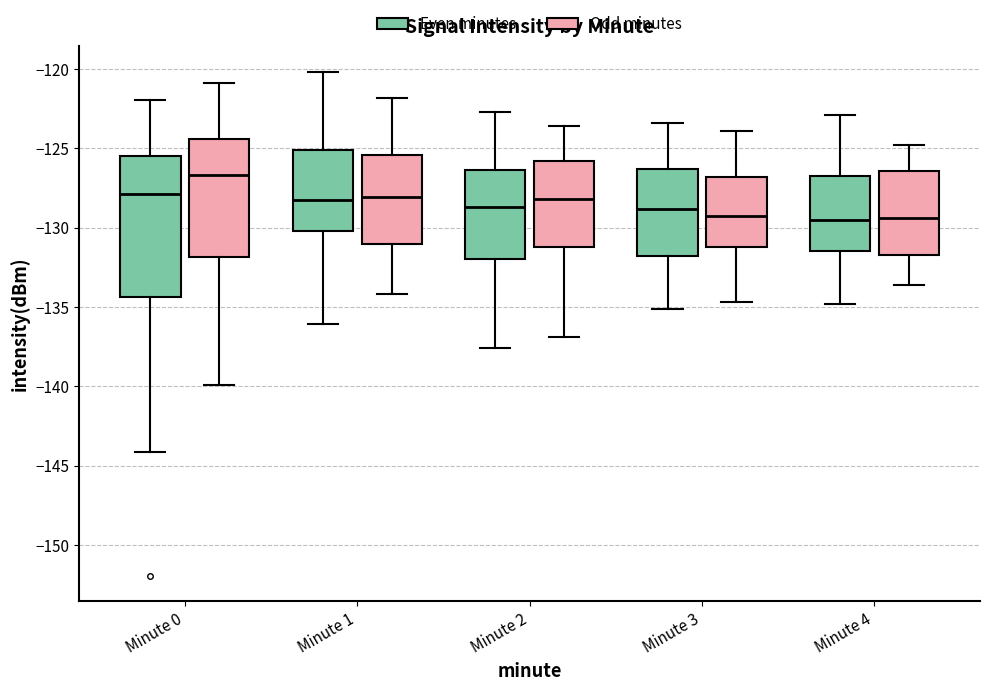

Where does the median line of the box for Minute 0 (Odd minutes) sit on the y-axis? The values are not printed on the chart, so give them approximately, as read against the axis.

-126.5